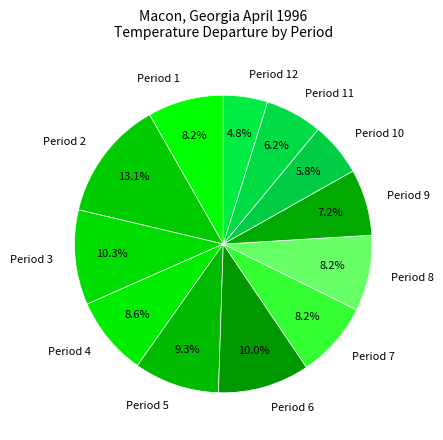

Does any single category account for the majority?

No